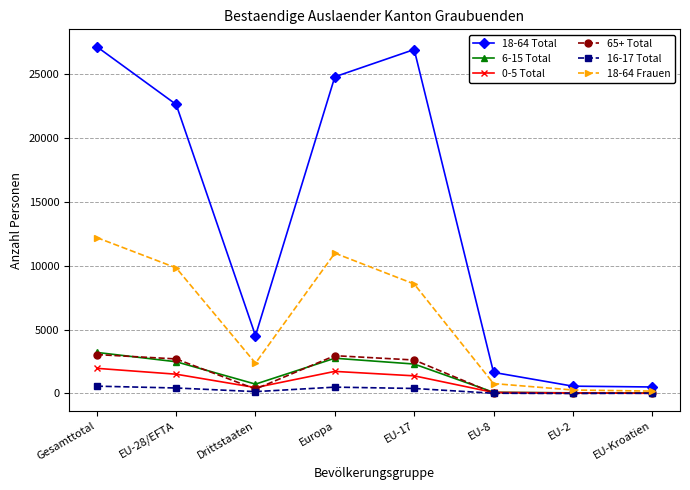

Where is the first local minimum for 18-64 Frauen?

Drittstaaten